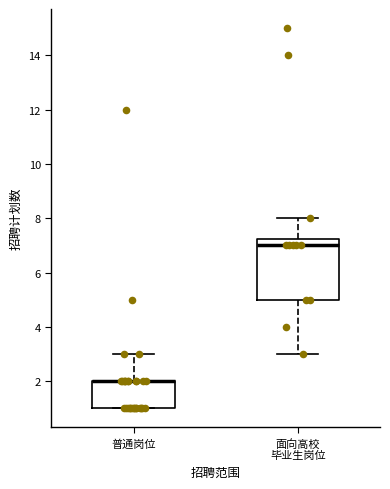

Comparing the boxes themselves (not the whiskers), which one is the tallest?

面向高校 毕业生岗位